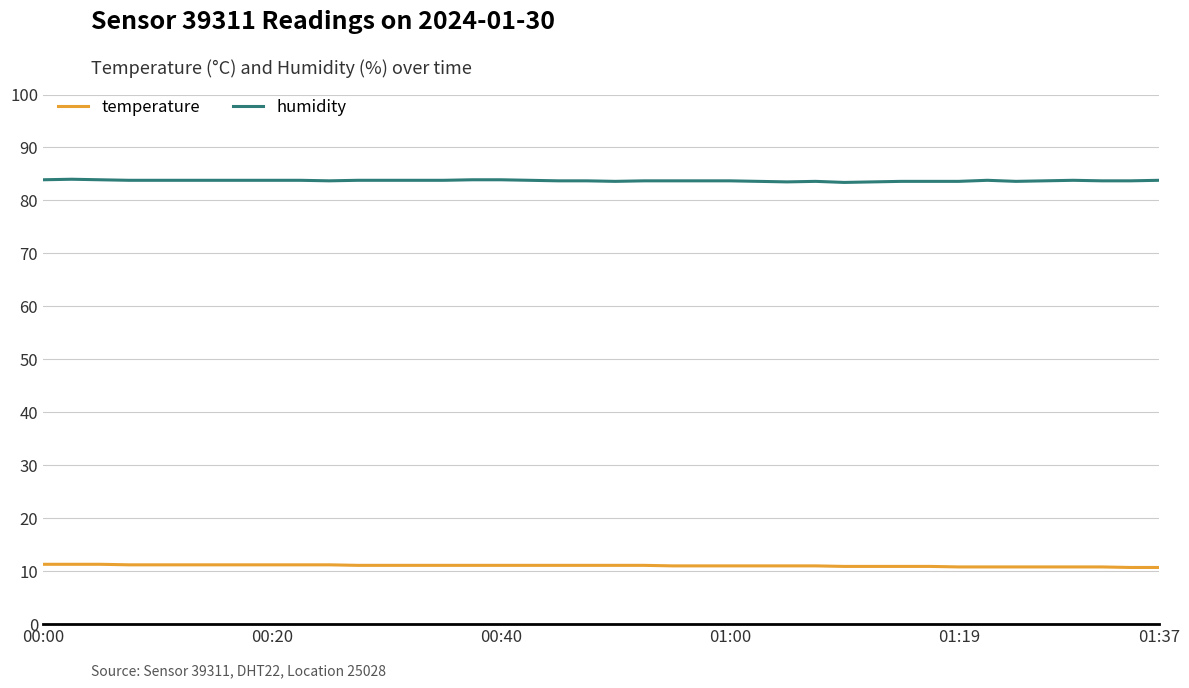

Rank the series by their maximum value, from highest to lowest.

humidity, temperature